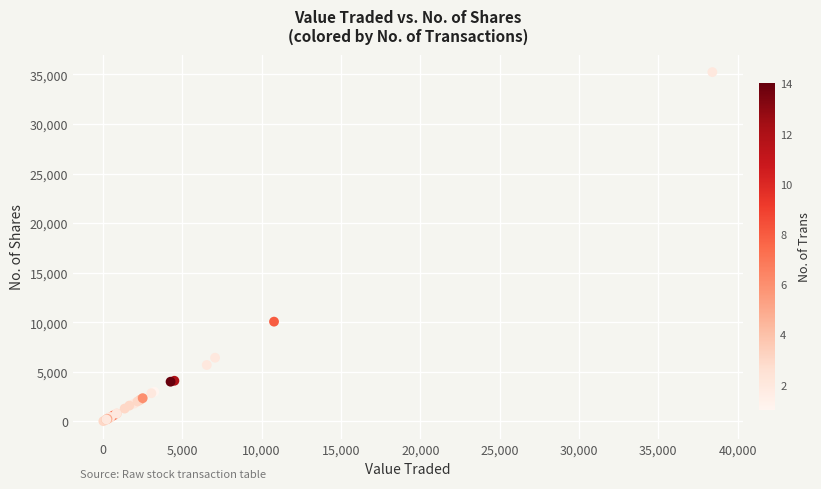

What Y value in the scatter plot is closest to 17631?

10067